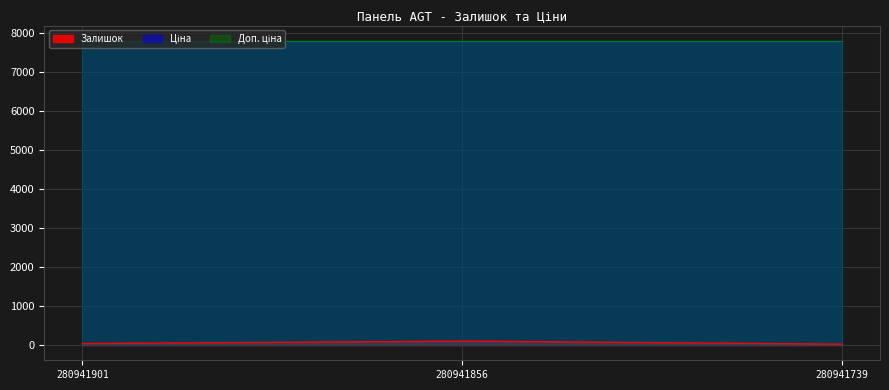

What is the smallest value displayed?

23.0